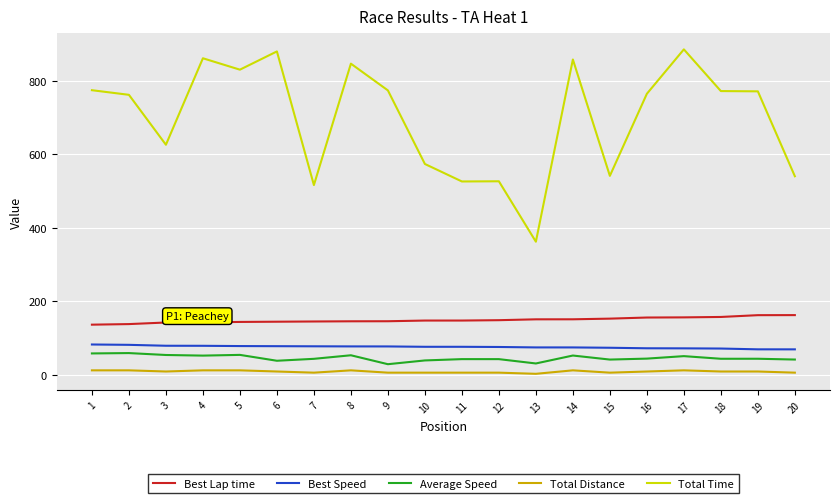

How many values in the Average Speed series exceed 44?

11